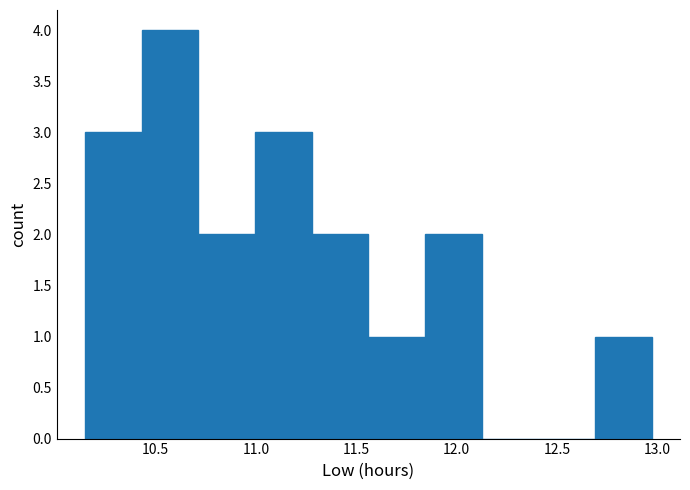

Reading left to right, transcribe this chart: for each bar, give the range it covers on the x-axis and its height. Neither the bar edges nor the heights are printed on the chart, so give them approximately, as read against the axes.

10.15 to 10.45: 3
10.45 to 10.70: 4
10.70 to 11.00: 2
11.00 to 11.30: 3
11.30 to 11.55: 2
11.55 to 11.85: 1
11.85 to 12.10: 2
12.10 to 12.40: 0
12.40 to 12.70: 0
12.70 to 12.95: 1